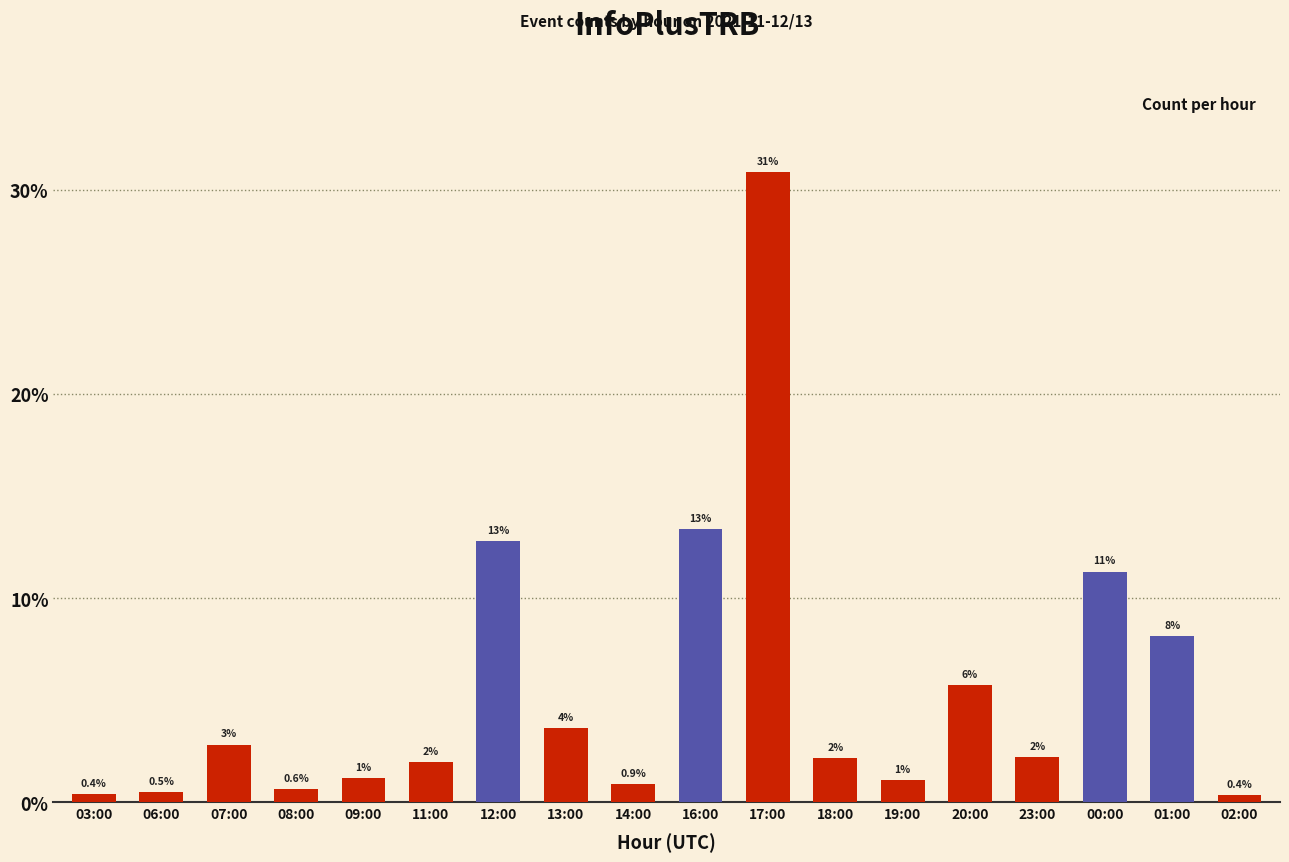

Is it true that the value at 20:00 is 10.3?

False